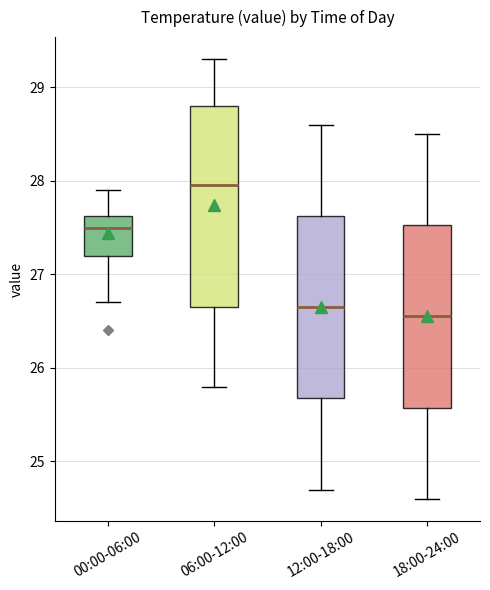

Which box is the tallest, from its lower edge to its upper edge?

06:00-12:00